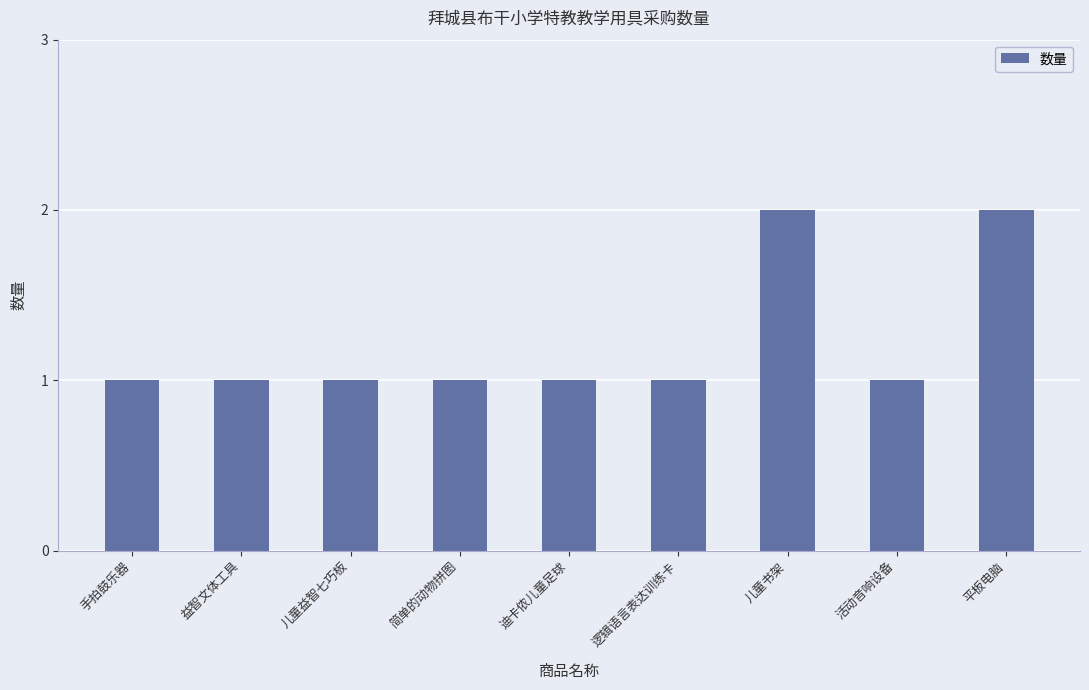

The value at 儿童书架 is 2. True or false?

True